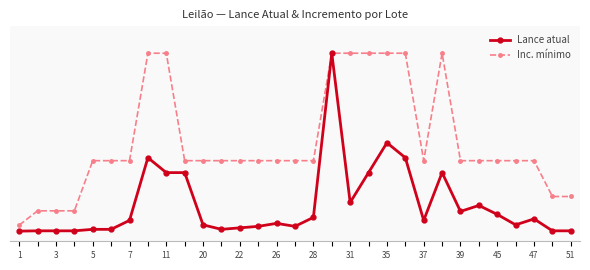

Rank the series by their average value, from highest to lowest.

Inc. mínimo, Lance atual